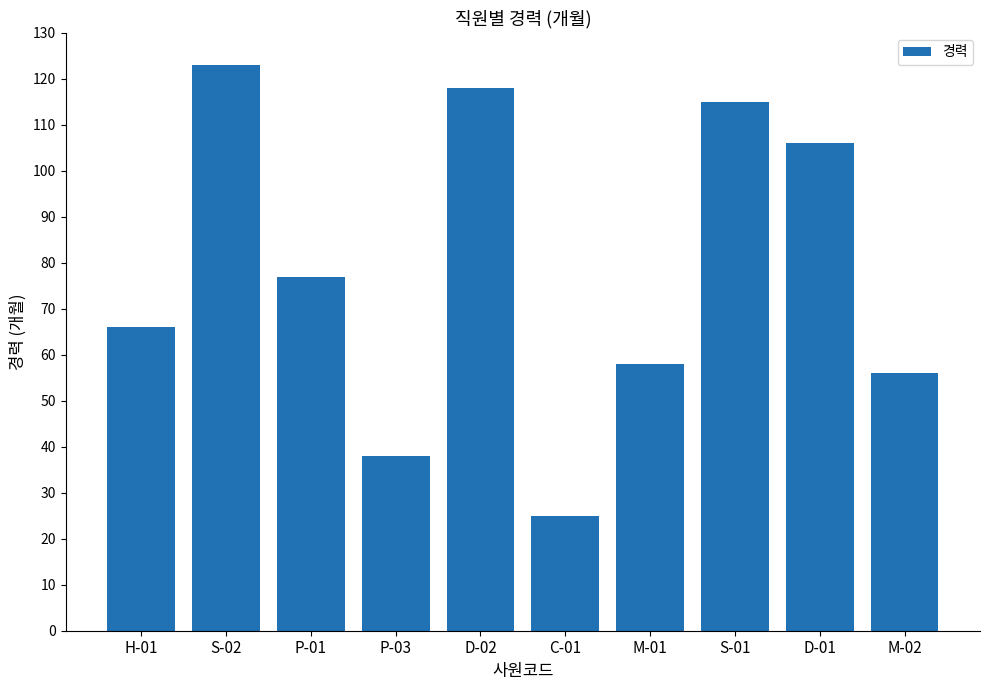

What is the greatest value displayed?

123